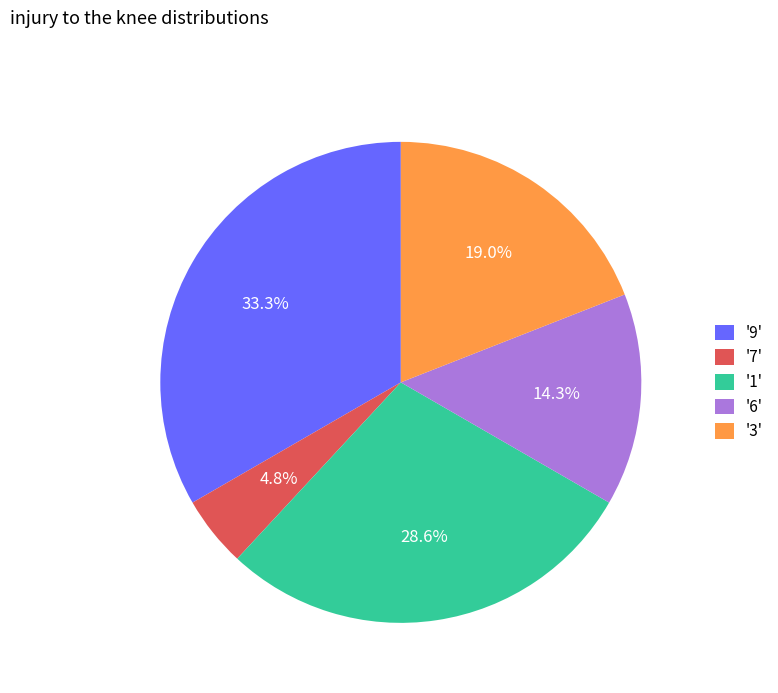

Rank the categories by value from lowest to highest.

'7', '6', '3', '1', '9'